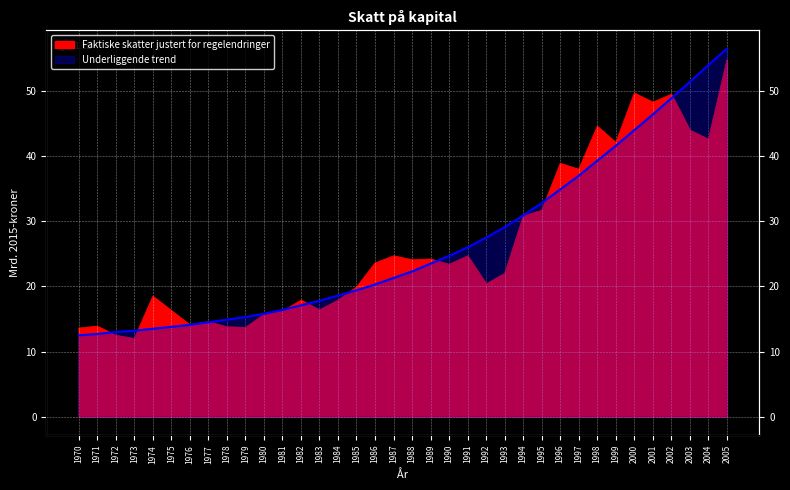

What is the maximum value shown in the chart?

56.5